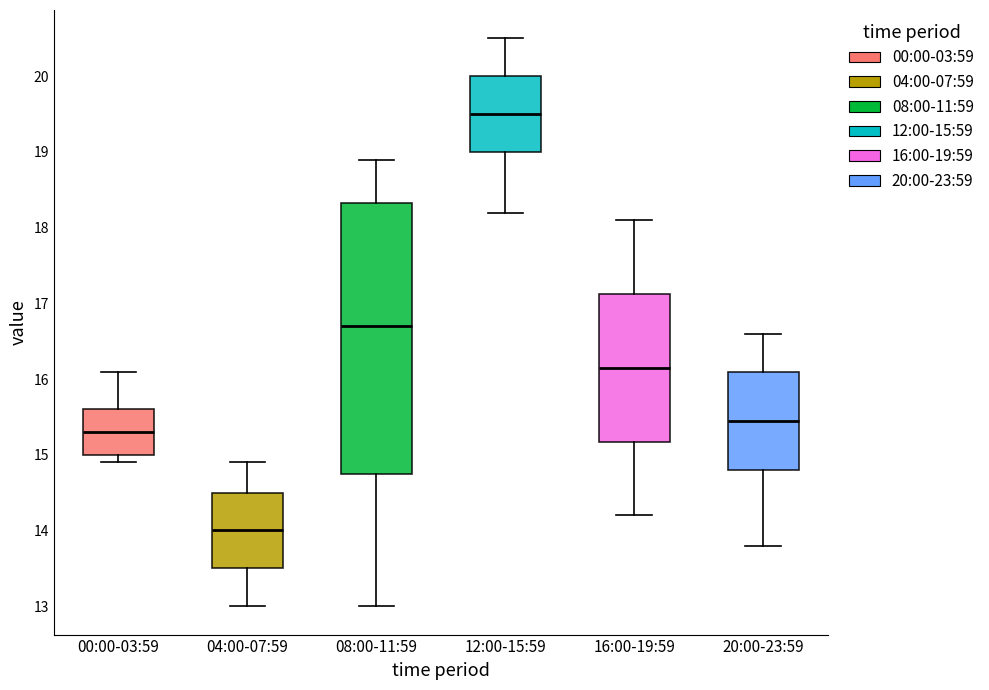

Where is the lower edge of the box for 00:00-03:59 on the y-axis? The values are not printed on the chart, so give them approximately, as read against the axis.

15.0